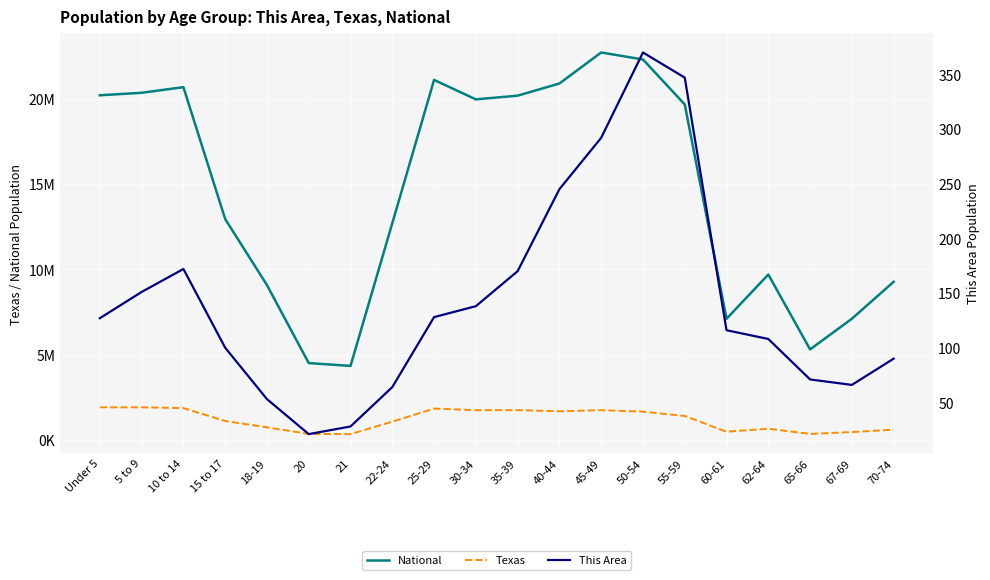

What is the minimum value shown in the chart?

21